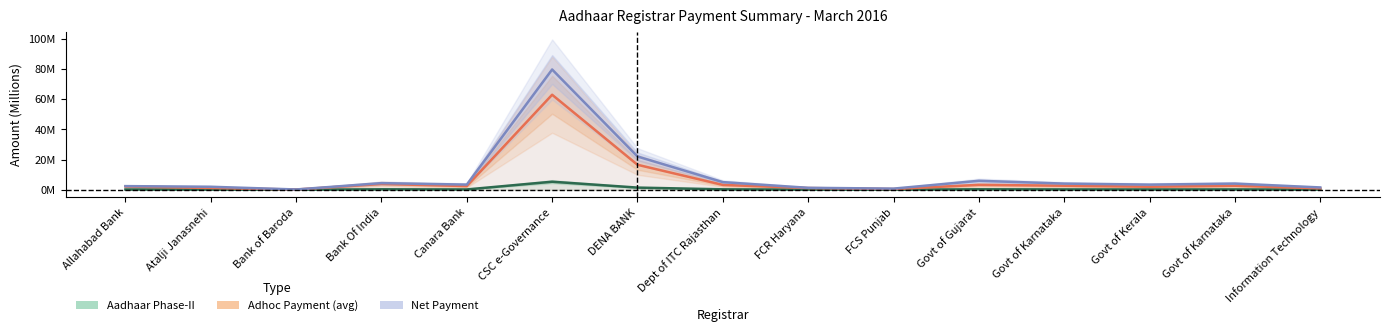

What is the difference between the highest and lowest values at Allahabad Bank?

2.2